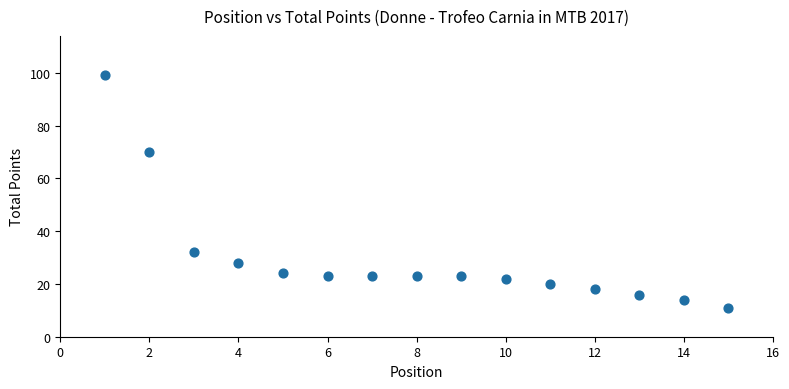

What is the range of X values (max minus min)?

14